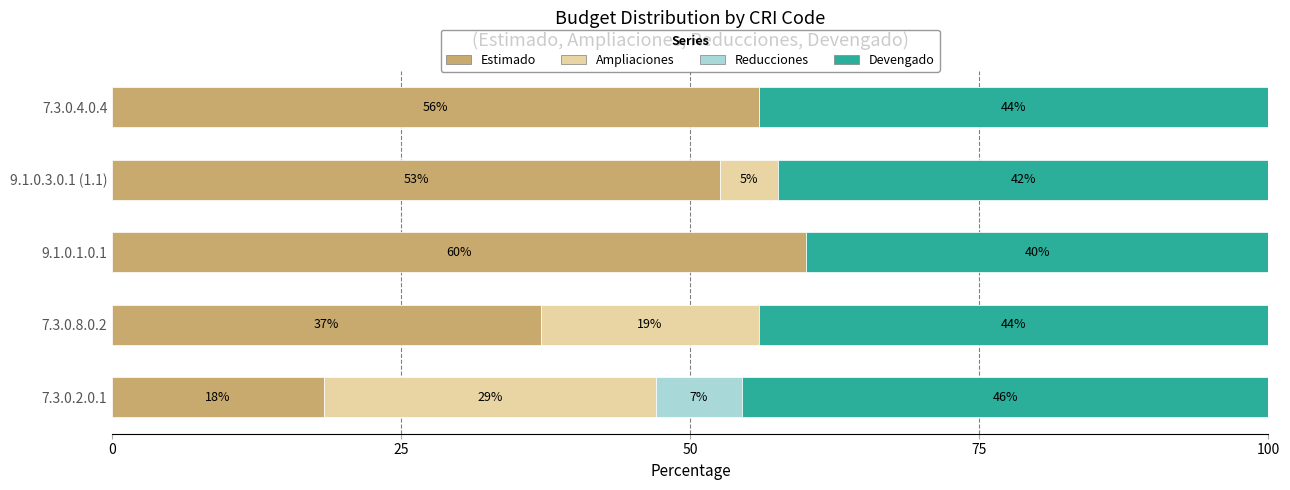

What is the total value across all series at 7.3.0.4.0.4?

100.0